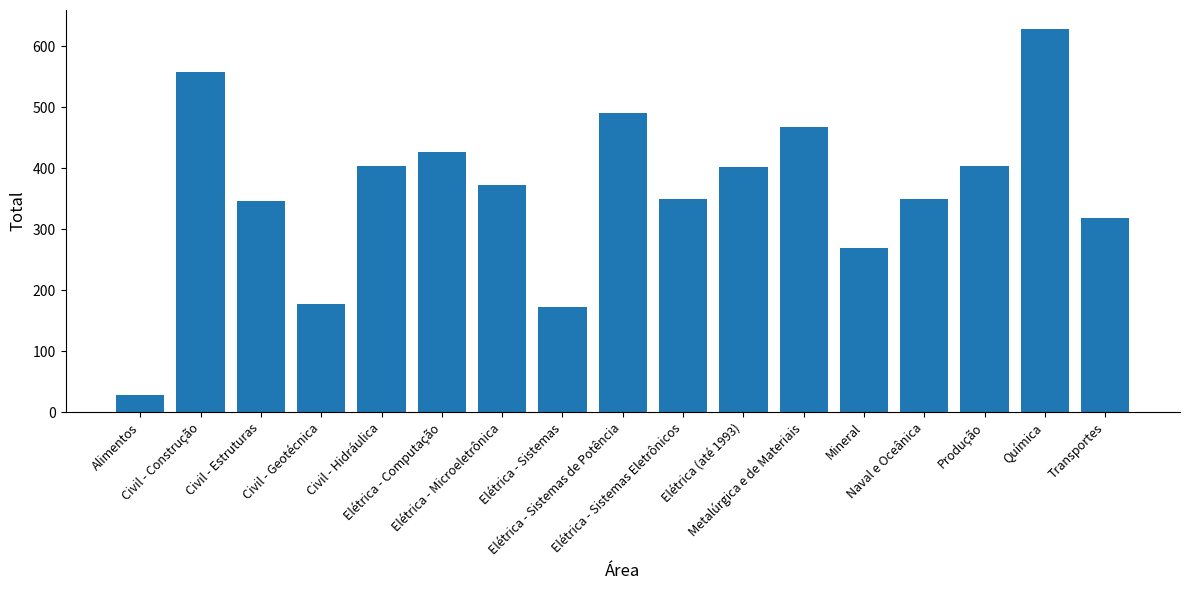

What is the value of the 14th bar from the left?

350